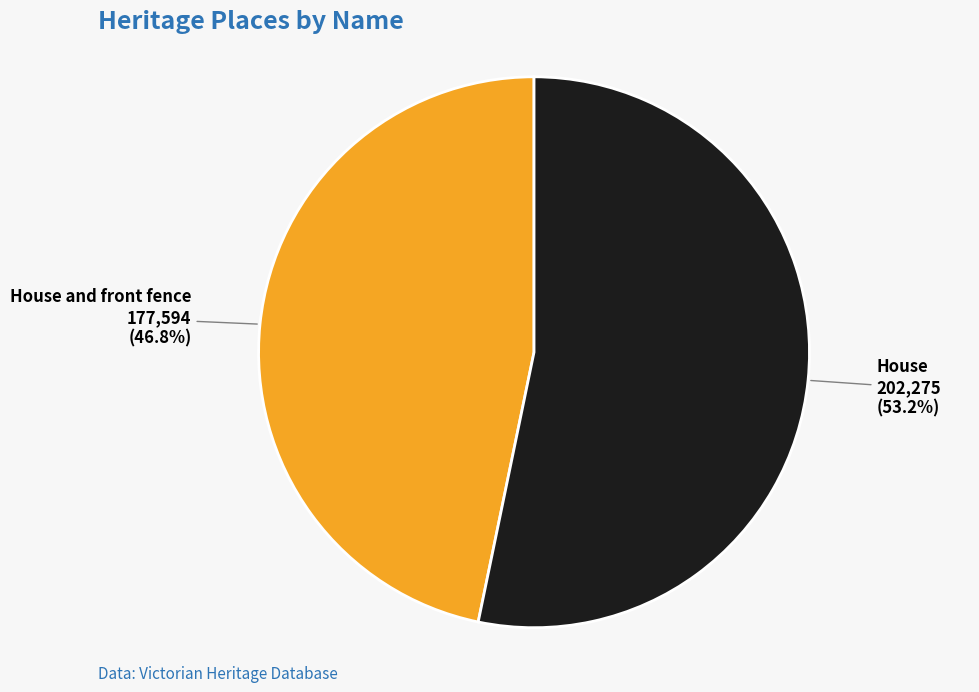

Which has a higher value, House and front fence or House?

House